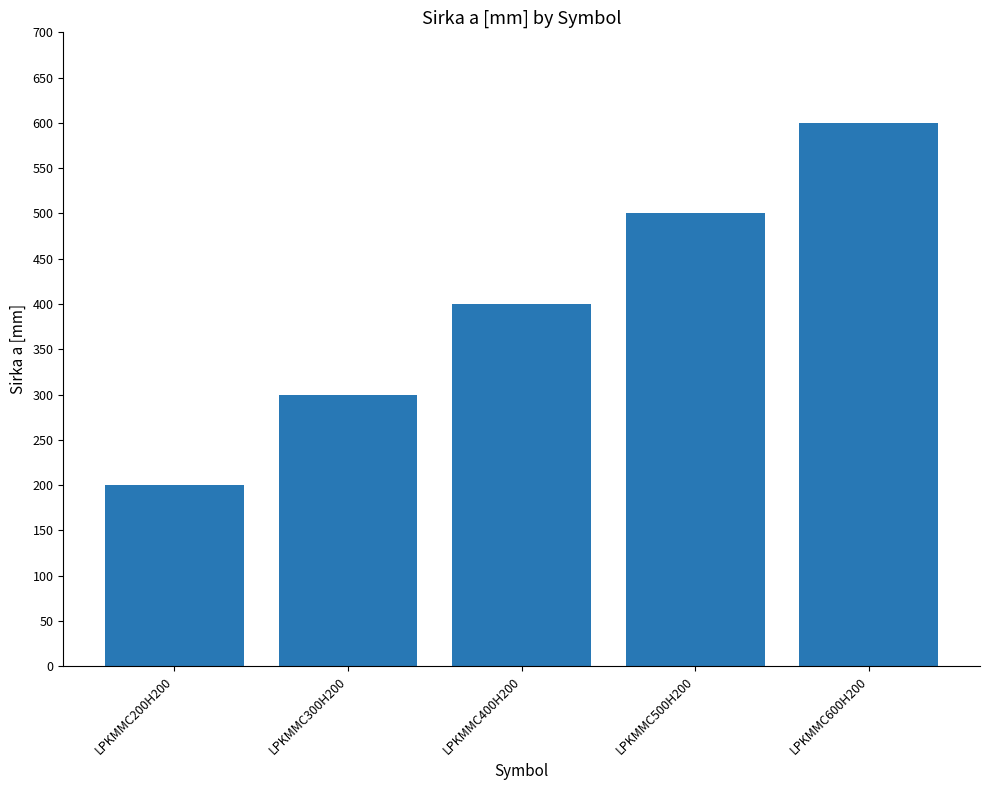

What is the average value?

400